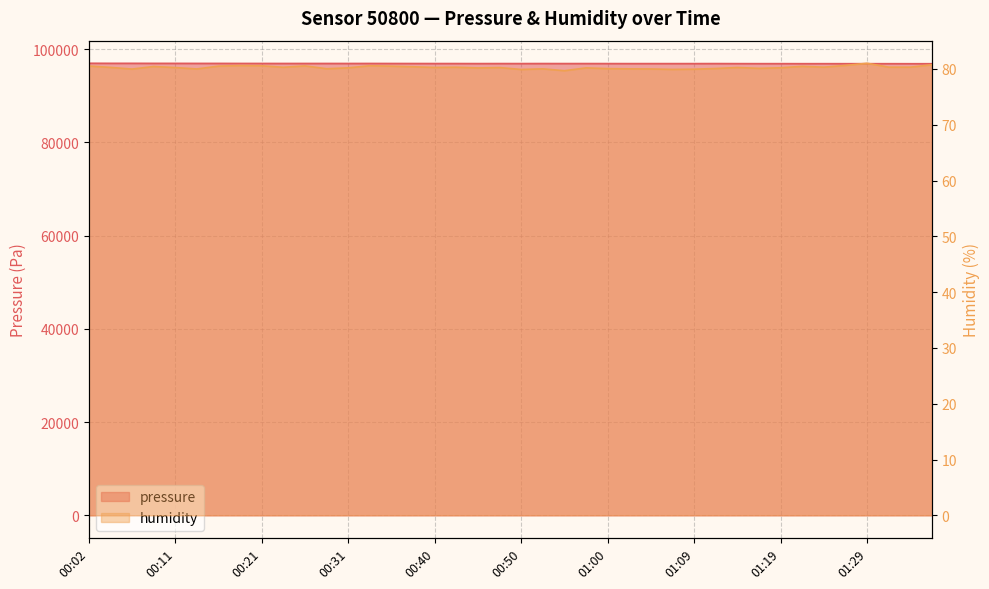

Where does the humidity series first go above 80?

00:02